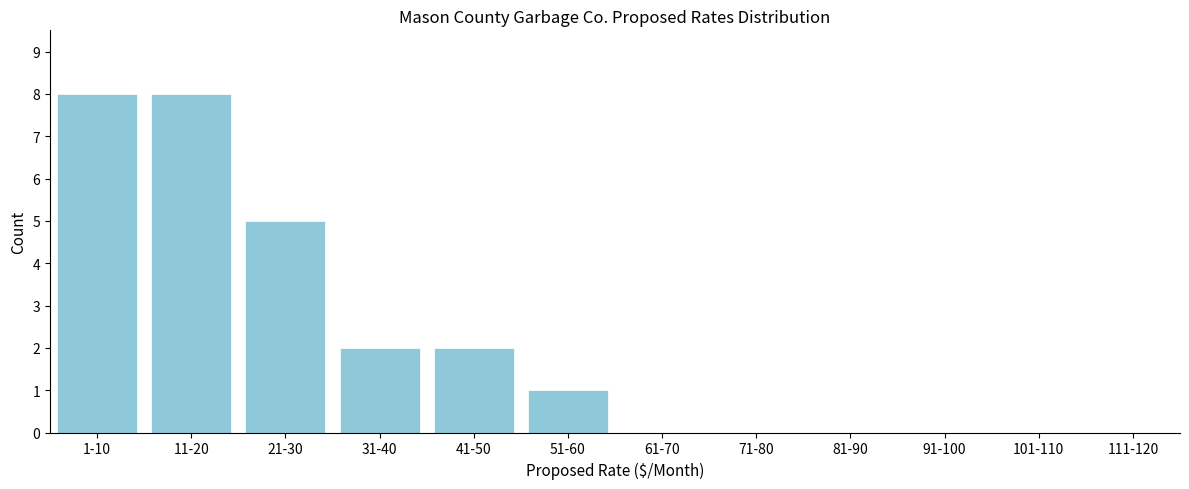

Reading right to left, transcribe all the data shown in this chart.

111-120=0	101-110=0	91-100=0	81-90=0	71-80=0	61-70=0	51-60=1	41-50=2	31-40=2	21-30=5	11-20=8	1-10=8